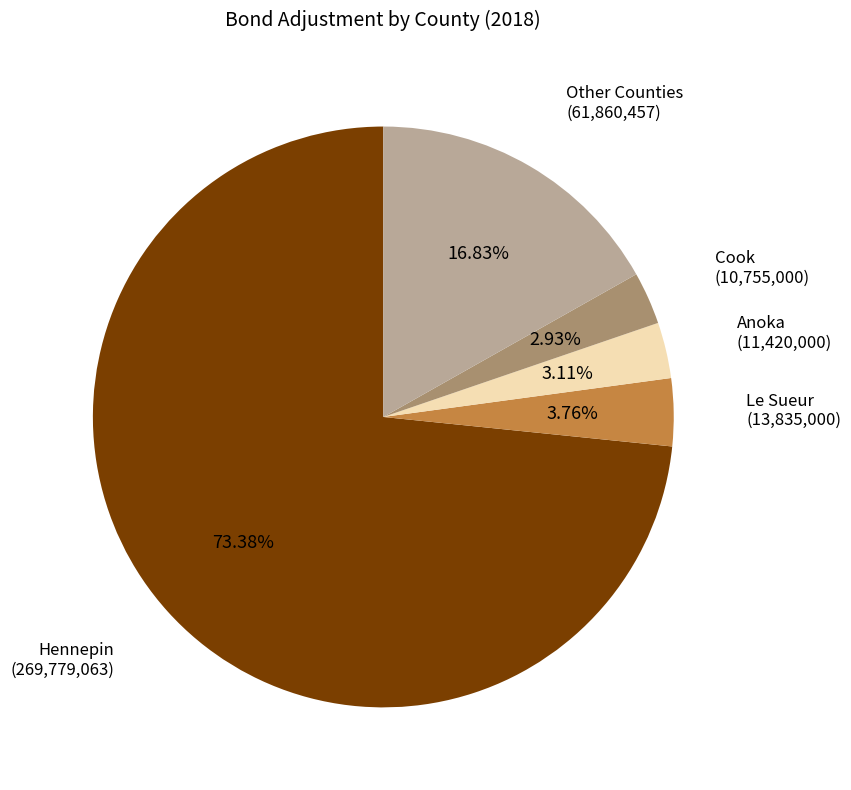

What is the largest slice in the pie chart?

Hennepin